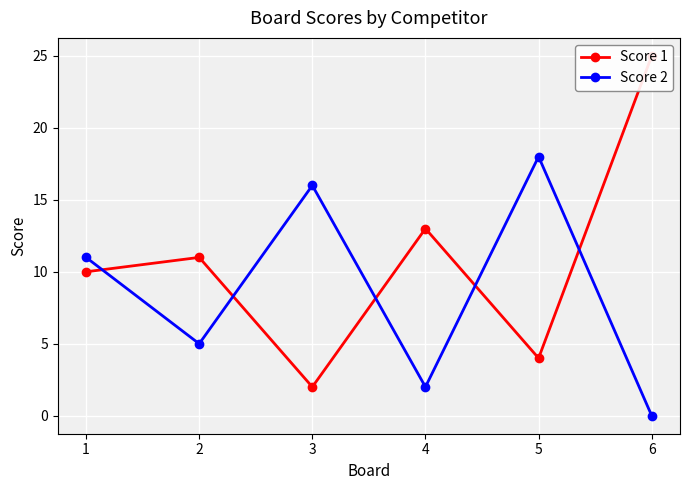

Which has a higher value, 3 or 6?

6